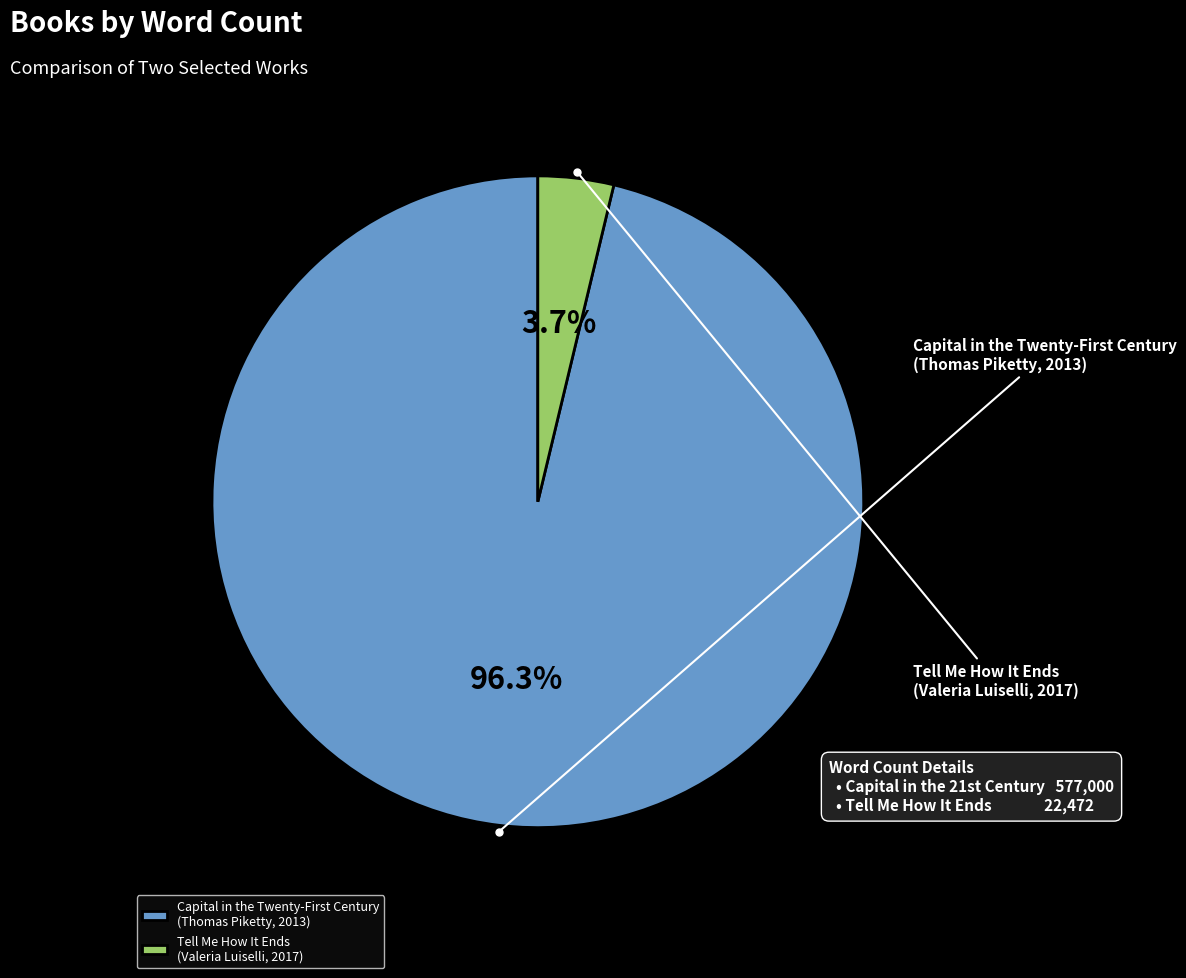

What is the smallest slice in the pie chart?

Tell Me How It Ends
(Valeria Luiselli, 2017)